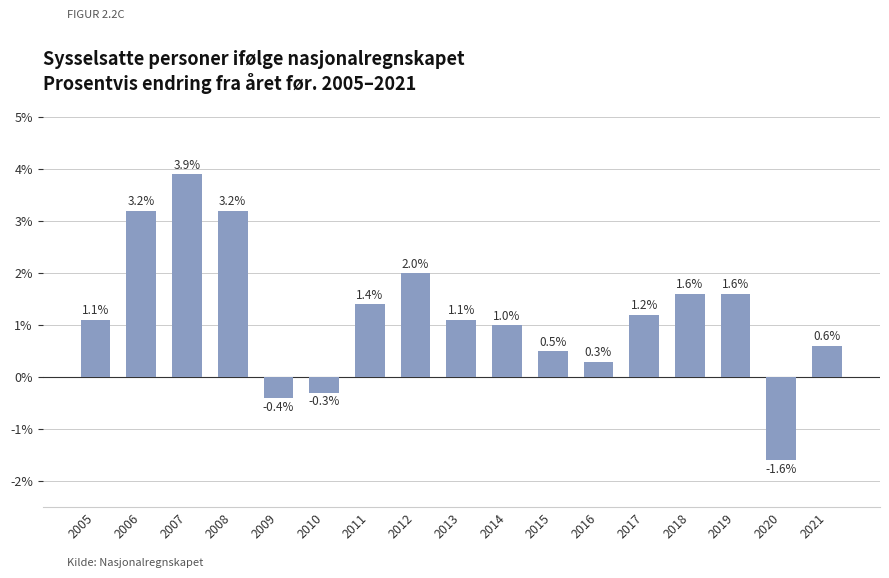

Reading left to right, extract all data points from this chart.

2005=1.1	2006=3.2	2007=3.9	2008=3.2	2009=-0.4	2010=-0.3	2011=1.4	2012=2.0	2013=1.1	2014=1.0	2015=0.5	2016=0.3	2017=1.2	2018=1.6	2019=1.6	2020=-1.6	2021=0.6